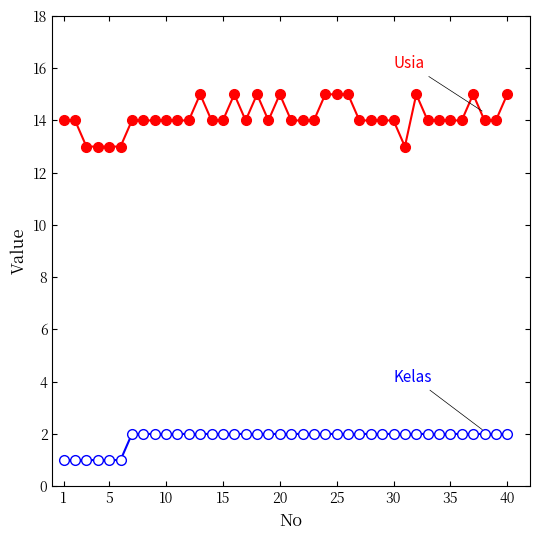

What is the greatest value displayed?

15